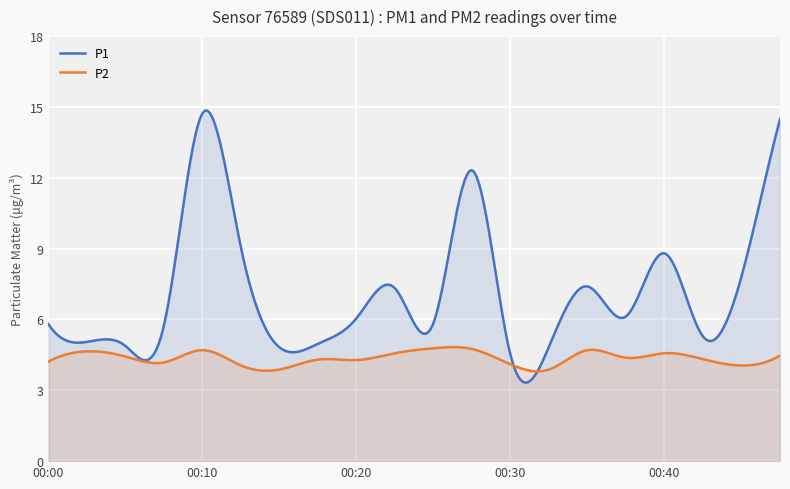

The P1 series shows 7.4 at 00:35. True or false?

True